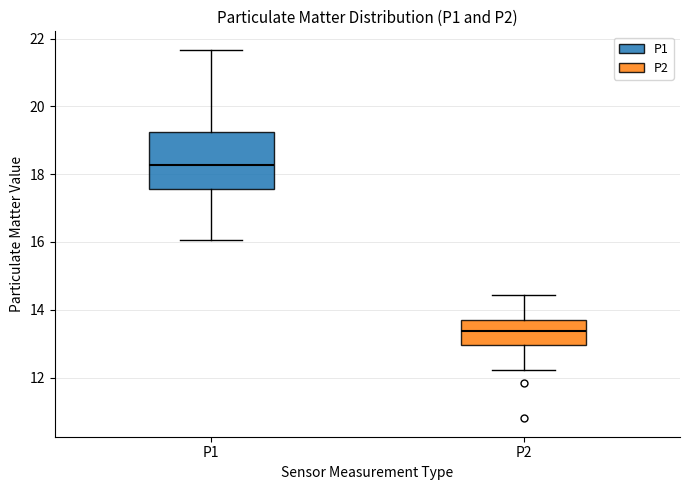

Reading left to right, read every box against the y-axis: the position of its median line, the range the box covers, and the ends of its whiskers. The values are not printed on the chart, so give them approximately, as read against the axis.

P1: median 18.2, box 17.6 to 19.2, whiskers 16.0 to 21.6
P2: median 13.4, box 13.0 to 13.8, whiskers 12.2 to 14.4